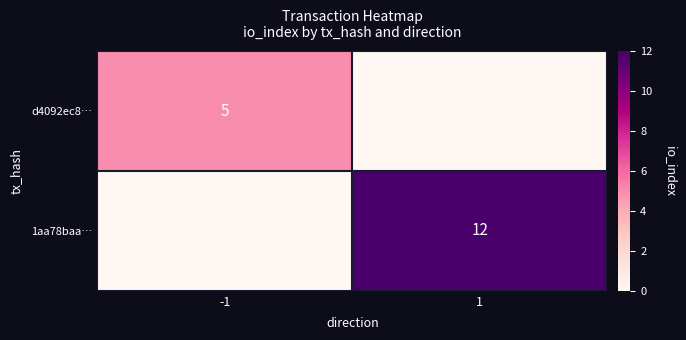

How many categories are shown in the chart?

2